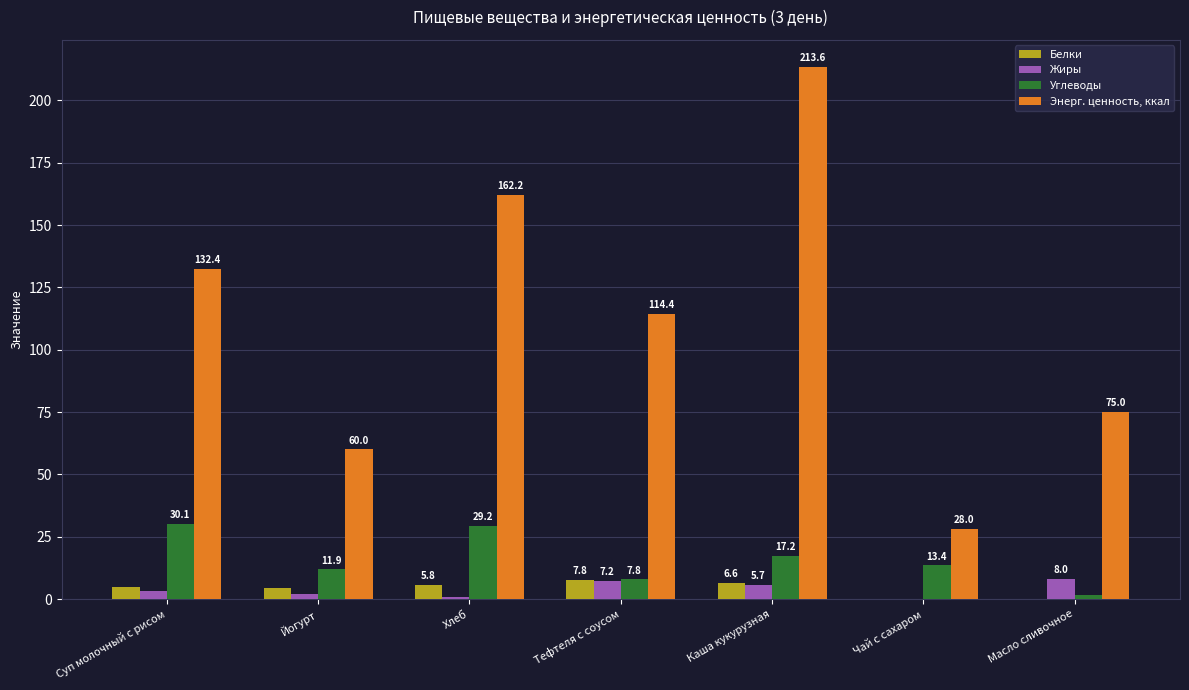

Is the value of Жиры at Тефтеля с соусом greater than the value of Белки at Каша кукурузная?

Yes